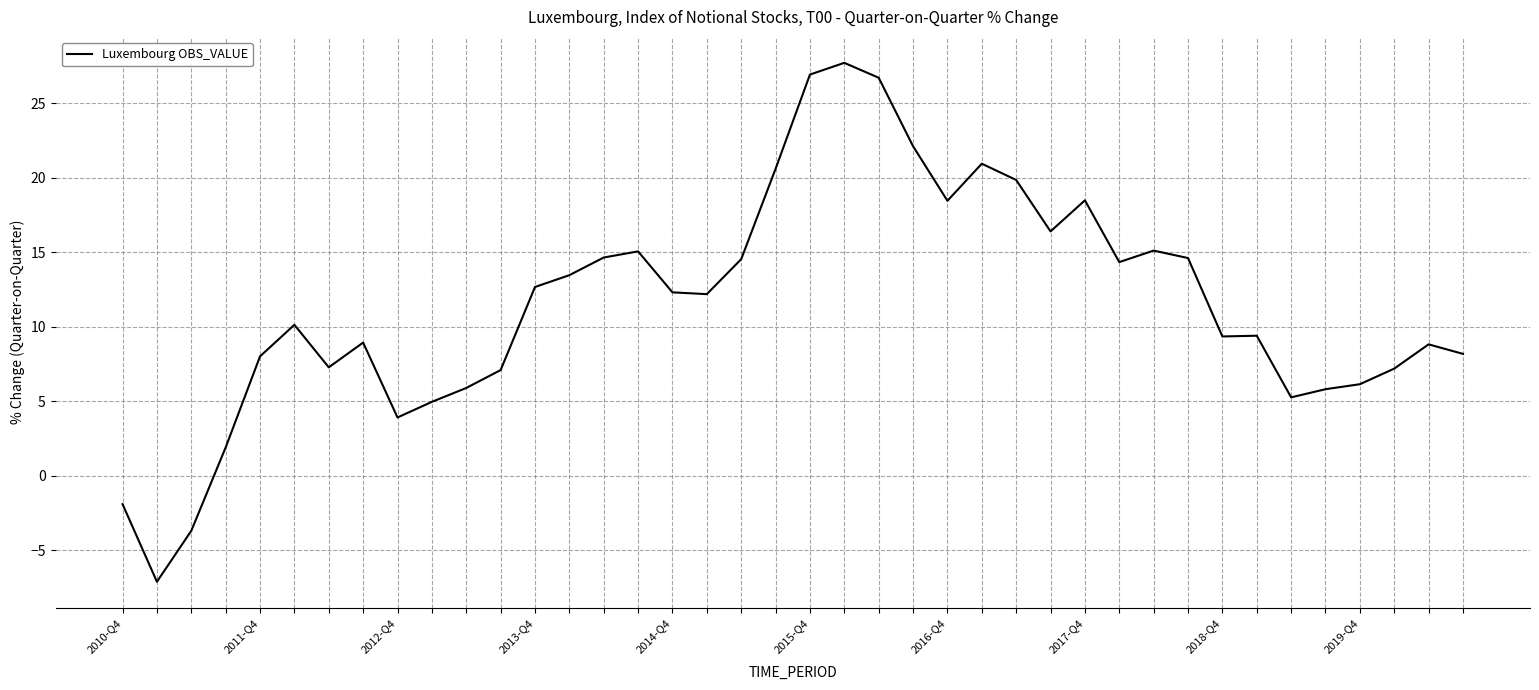

What is the difference between the maximum and minimum values?

34.8